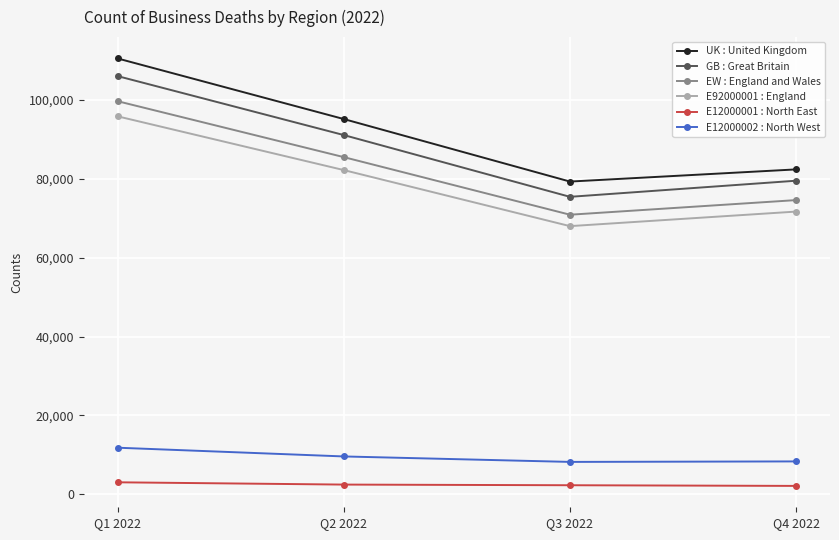

What is the sum of all UK : United Kingdom values?

367365